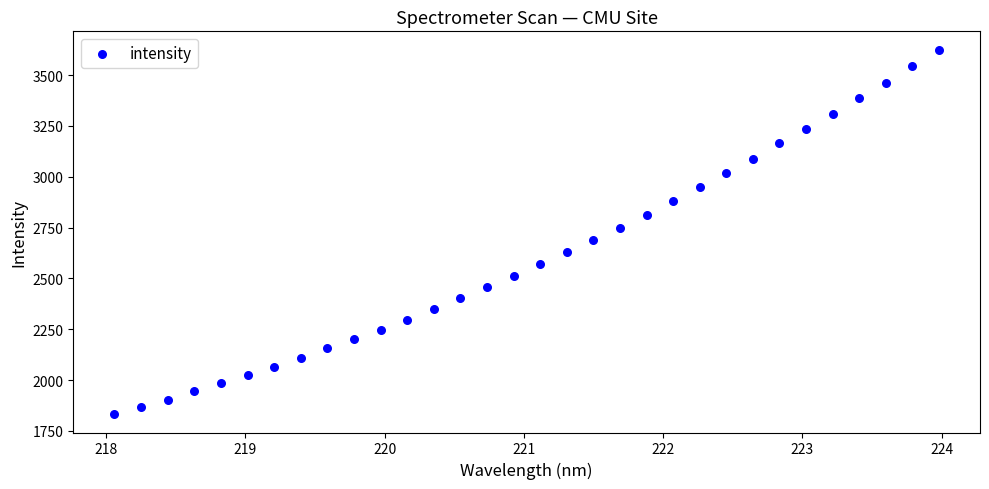

What is the range of Y values (max minus min)?

1793.0